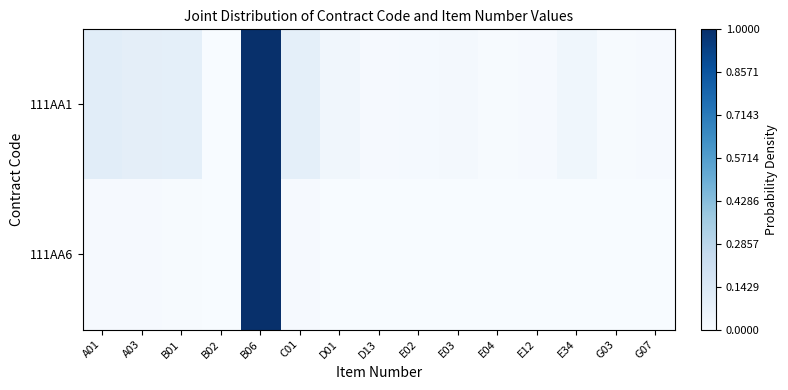

How many distinct data groups are displayed?

2